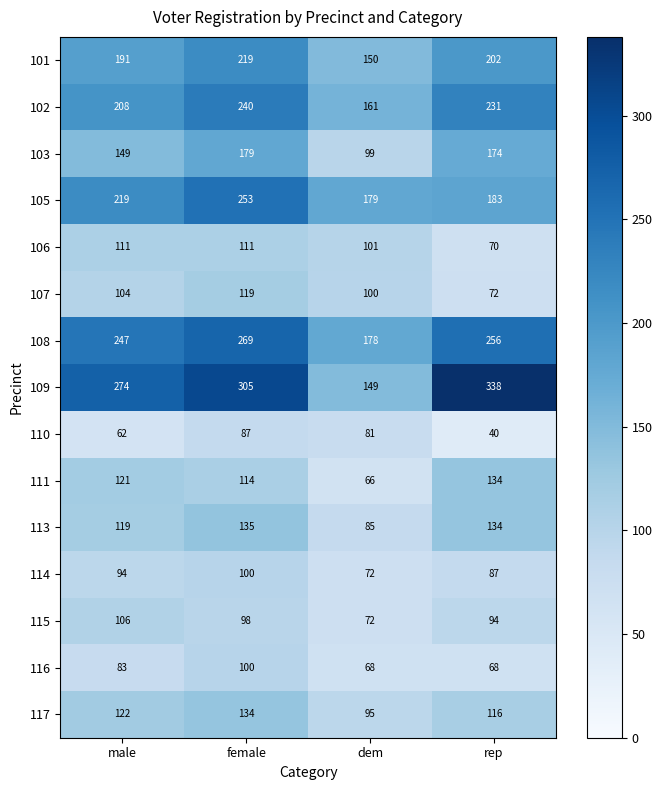

Which series has the largest total across all categories?

109